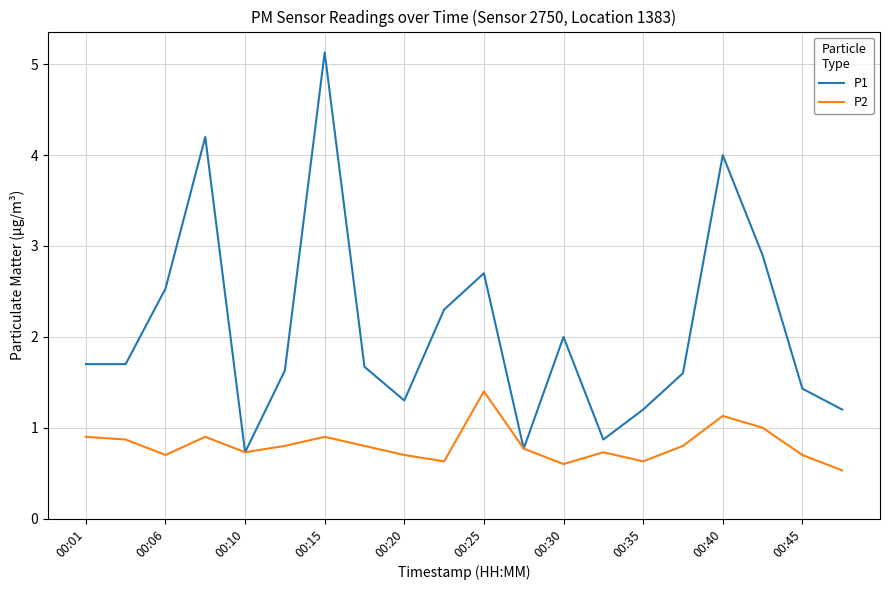

Which series has the largest total across all categories?

P1